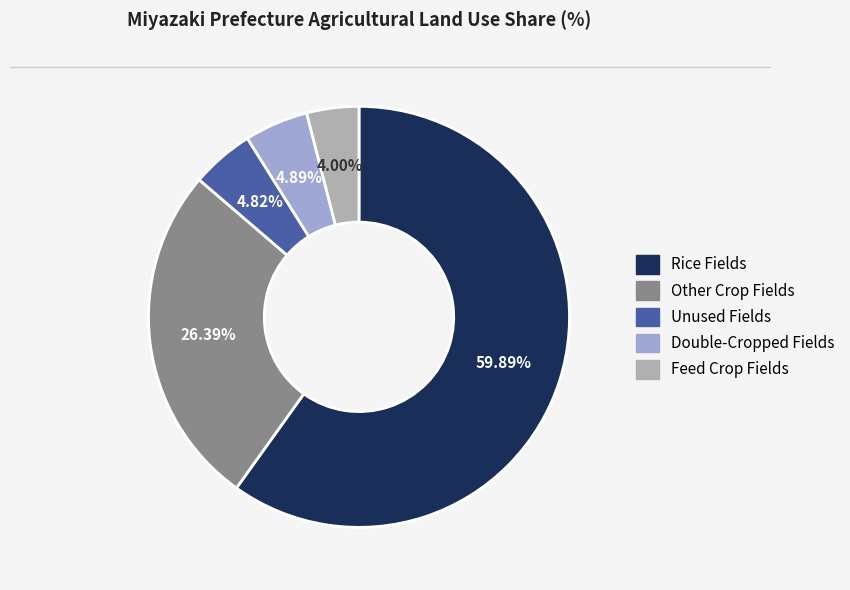

Count the number of slices in the pie.

5